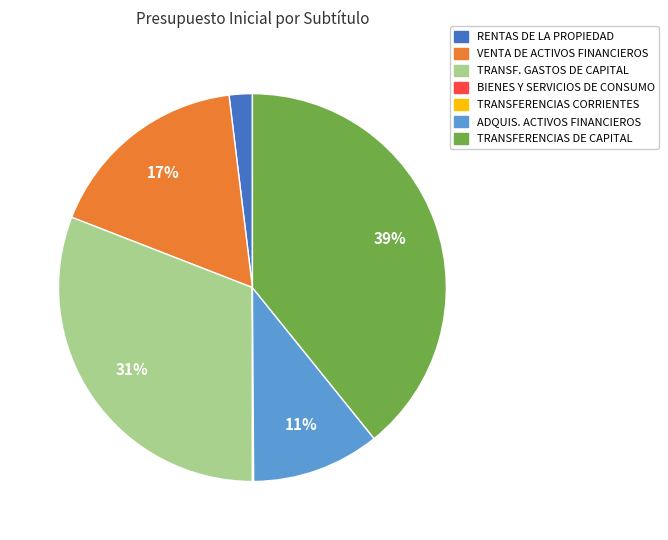

Does any single category account for the majority?

No